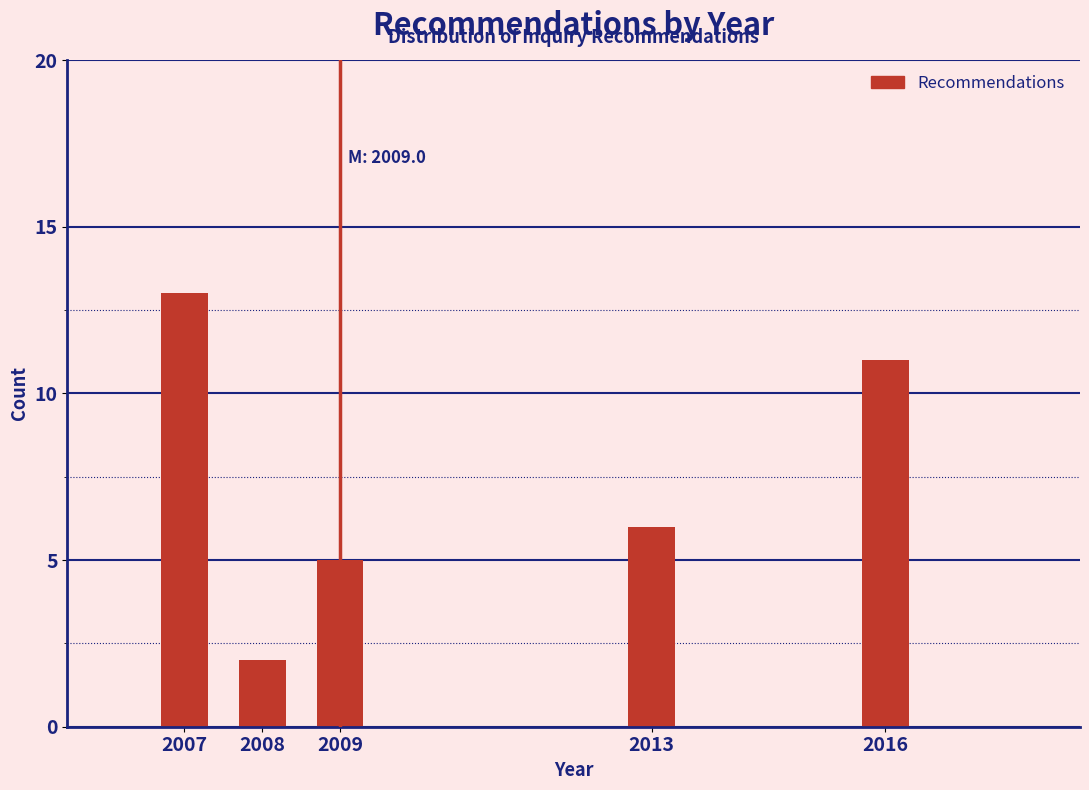

Reading left to right, extract all data points from this chart.

2007=13	2008=2	2009=5	2013=6	2016=11